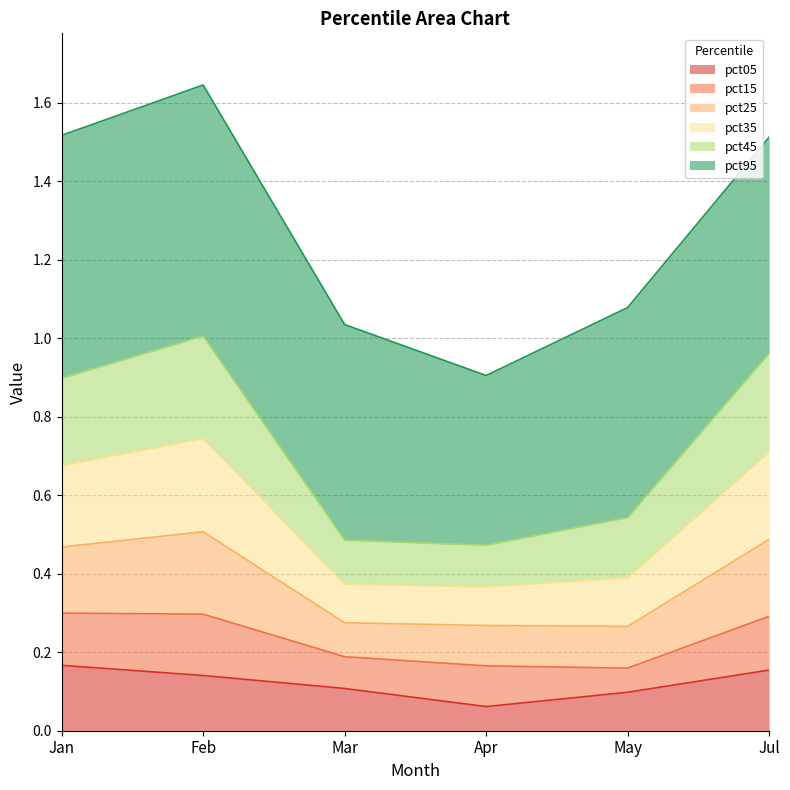

What value does the pct35 series have at May?

0.4